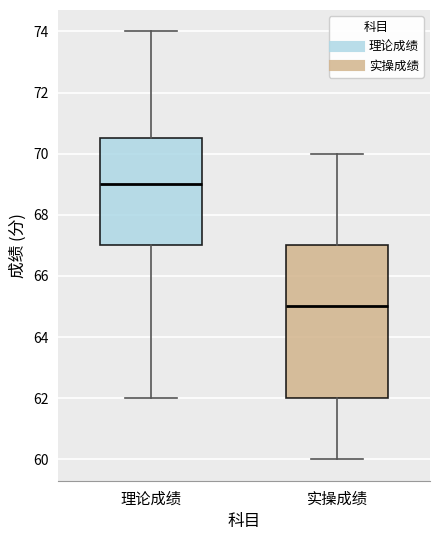

Reading left to right, transcribe this box plot: for each box, give where its median line is, the range the box spans, and where its two whiskers end, as read against the y-axis. The values are not printed on the chart, so give them approximately, as read against the axis.

理论成绩: median 69.0, box 67.0 to 70.6, whiskers 62.0 to 74.0
实操成绩: median 65.0, box 62.0 to 67.0, whiskers 60.0 to 70.0